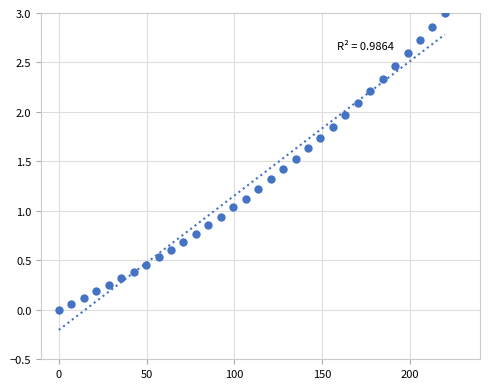

What is the range of Y values (max minus min)?

3.0